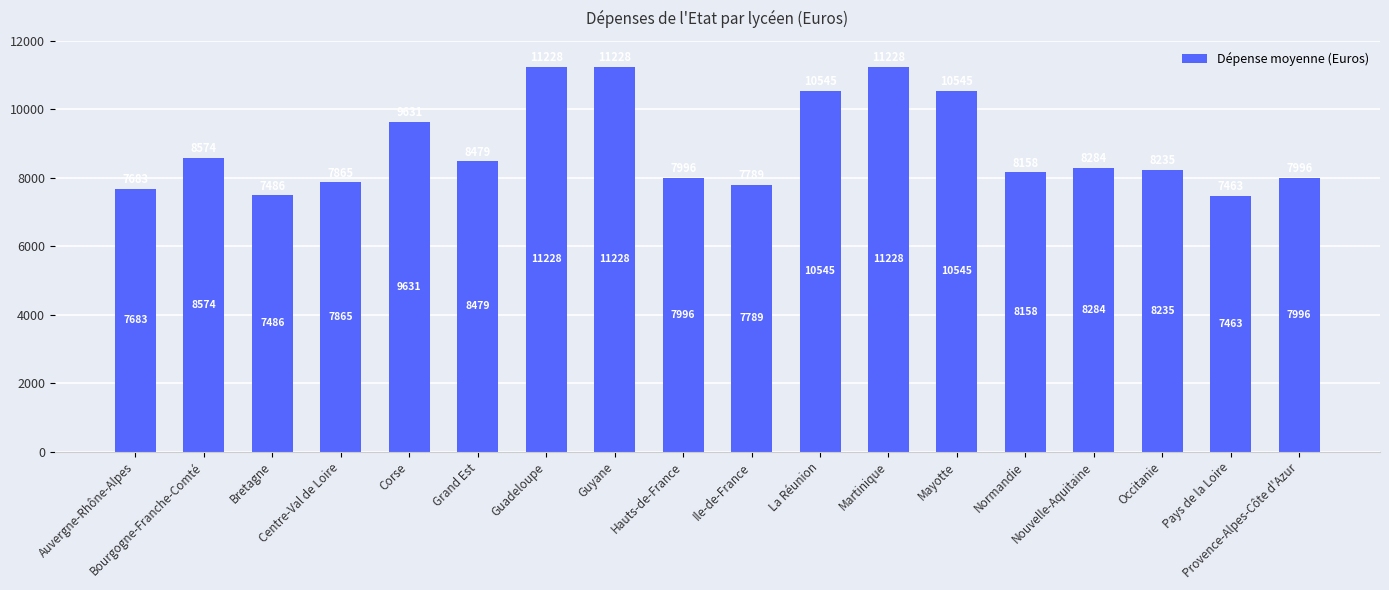

What is the value of the 17th bar from the left?

7462.6